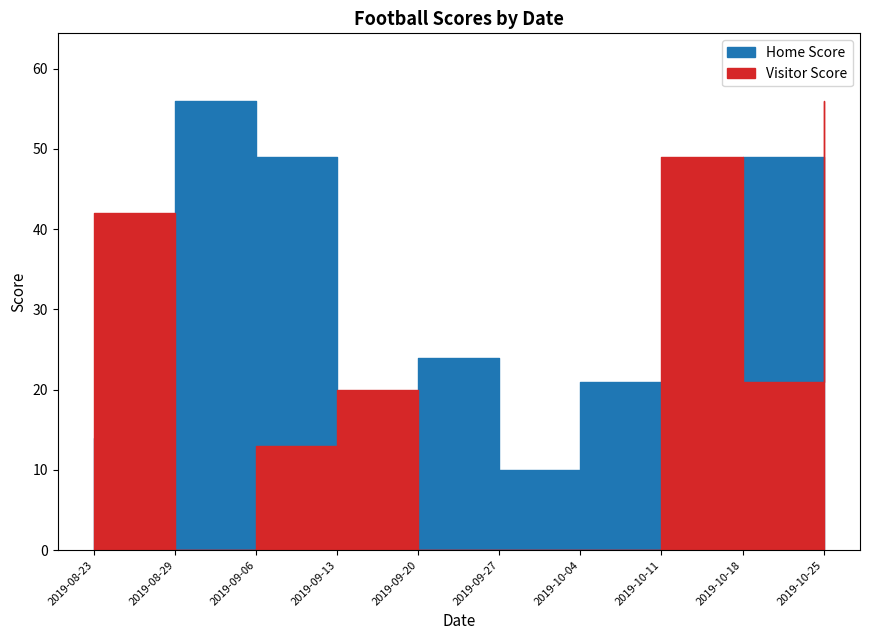

True or false: Visitor Score and Home Score intersect in this chart.

True